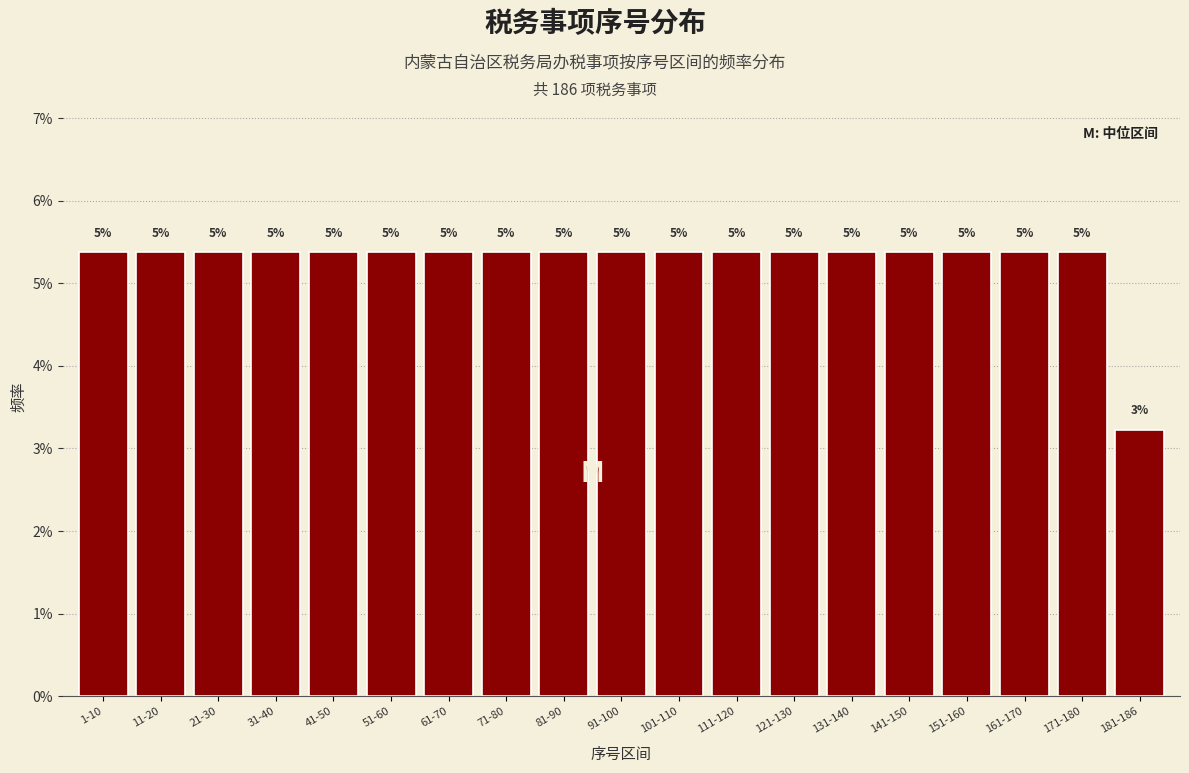

How many bars are there in total?

19